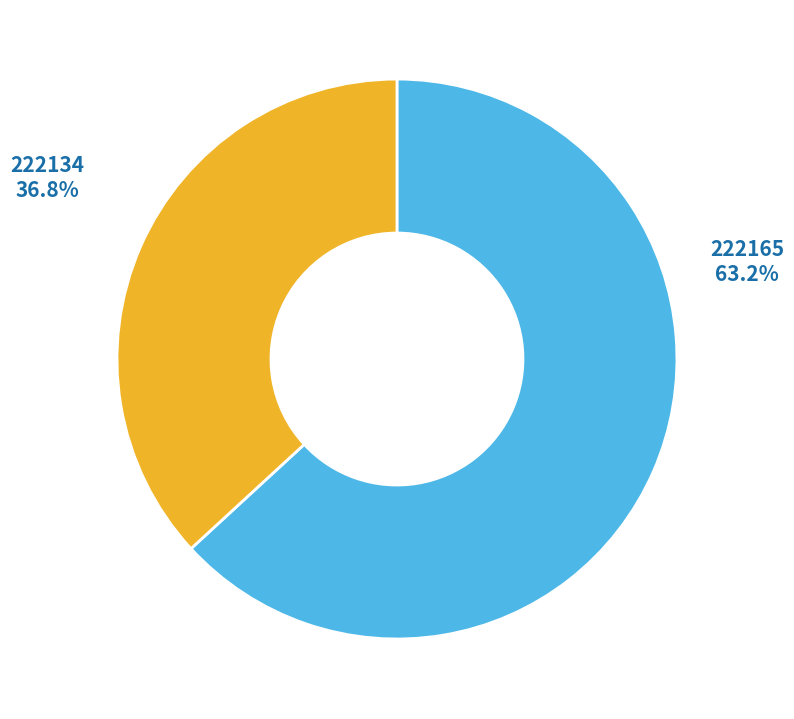

Between 222165 and 222134, which is larger?

222165